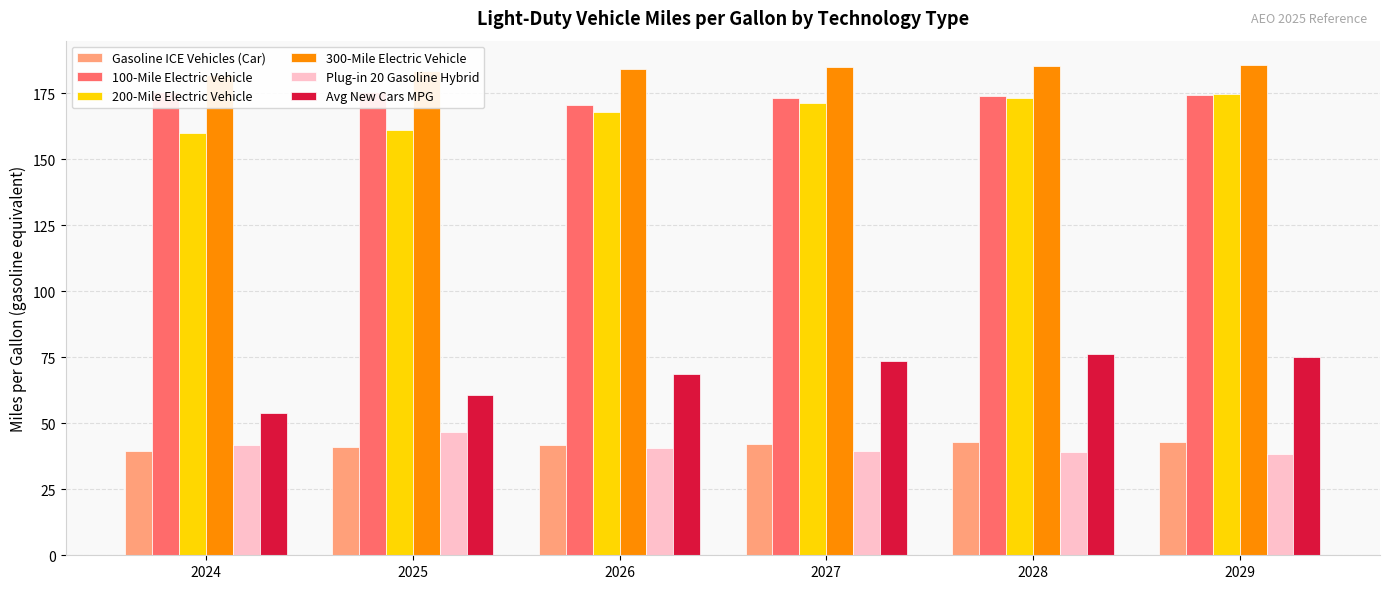

What is the lowest value of the 300-Mile Electric Vehicle series?

181.7